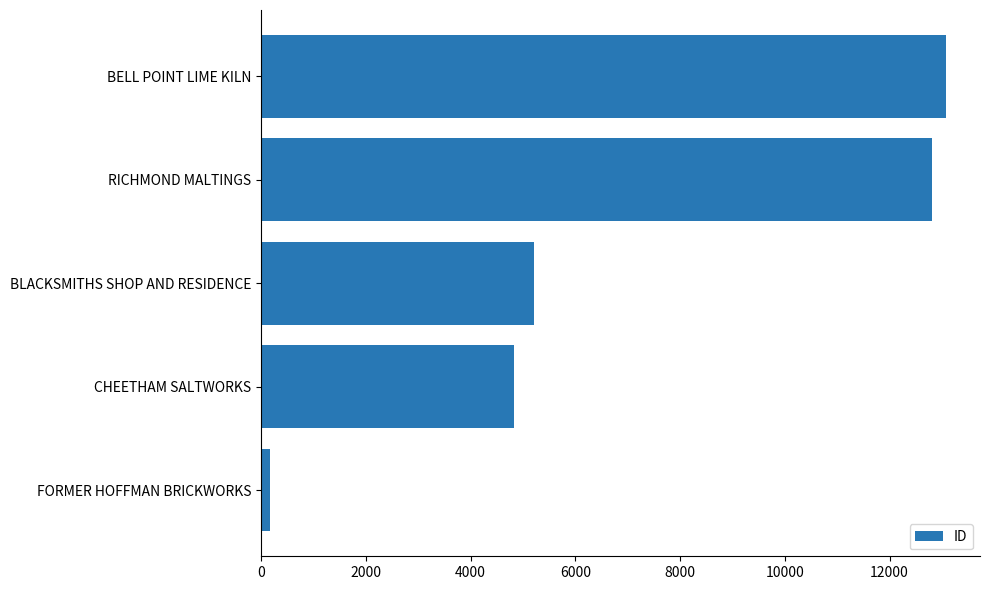

At which label is the value closest to 6622?

BLACKSMITHS SHOP AND RESIDENCE